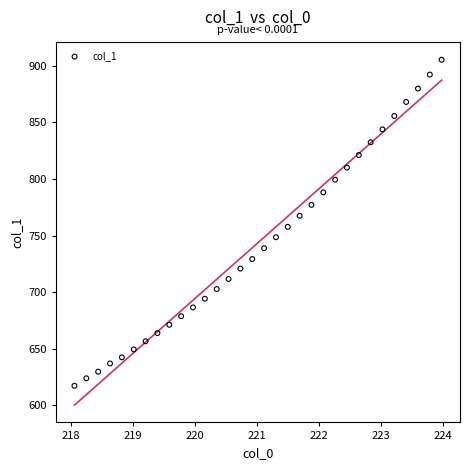

What is the range of Y values (max minus min)?

288.0